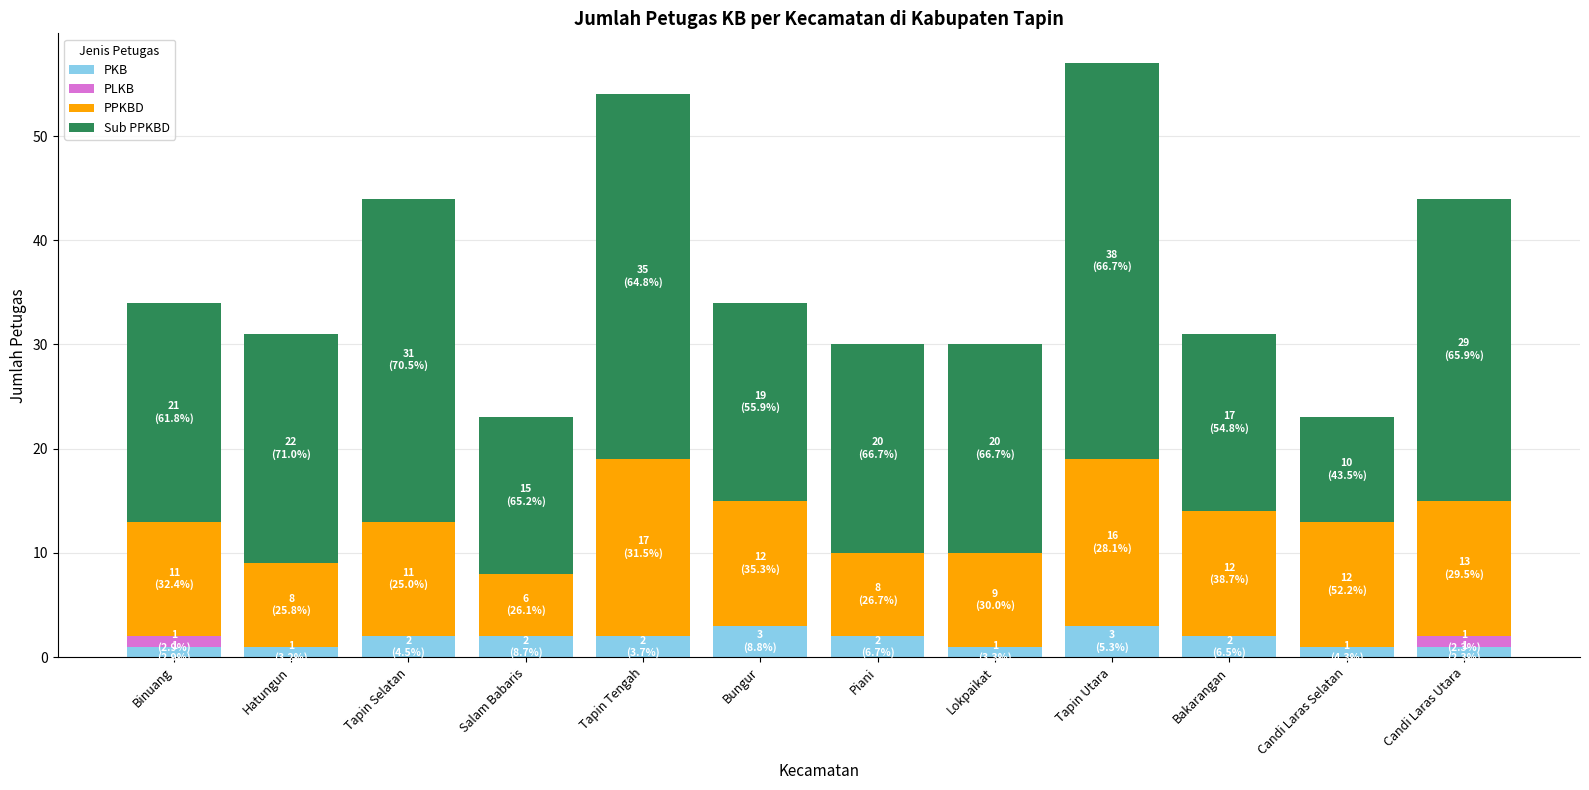

Which series has the largest range (max minus min)?

Sub PPKBD